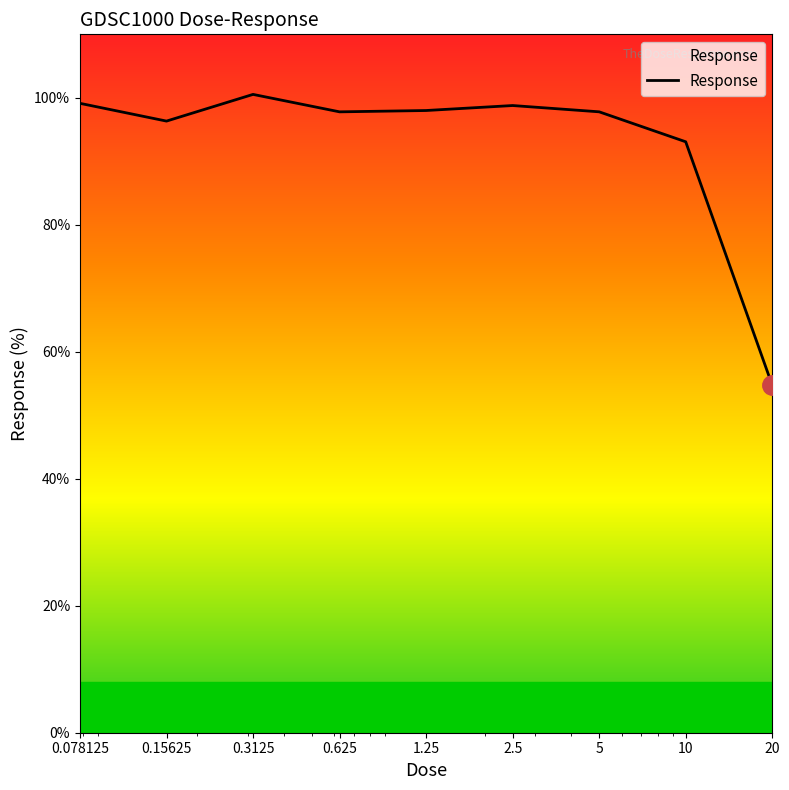

How many interior local peaks (higher than both neighbors) does the data have?

2